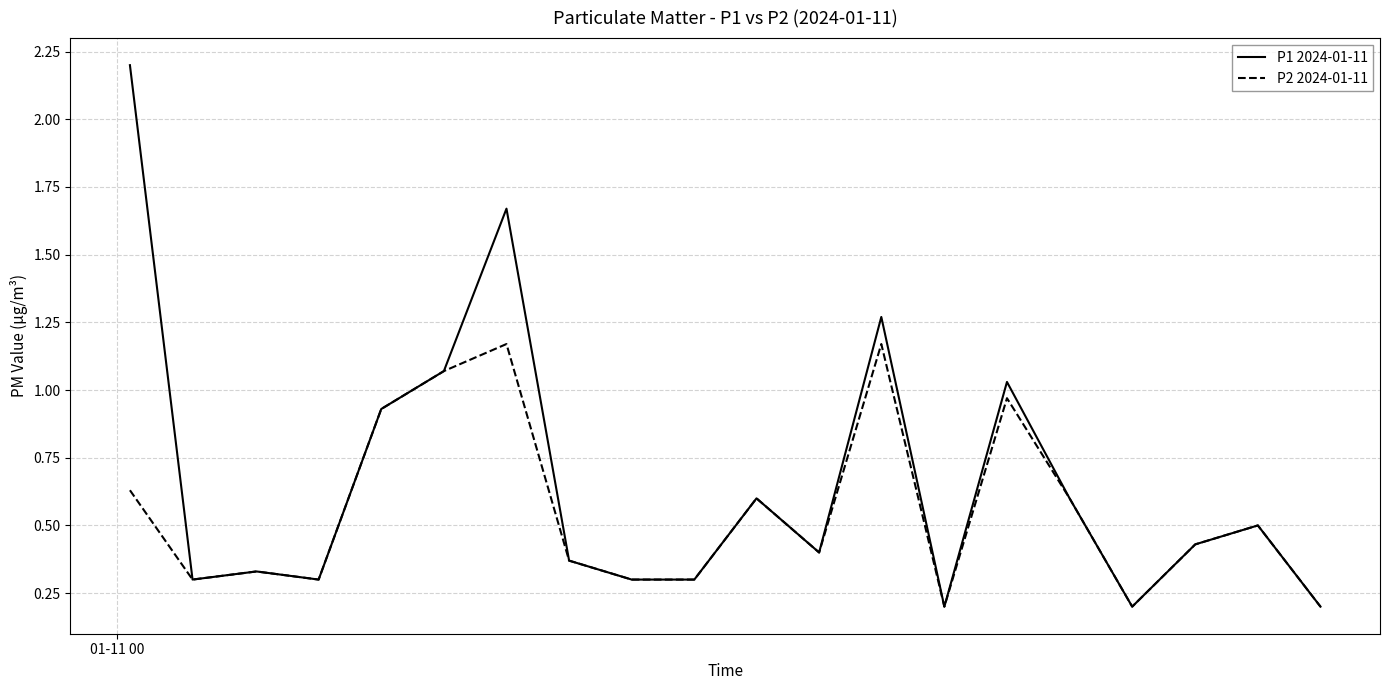

Which series has the largest range (max minus min)?

P1 2024-01-11